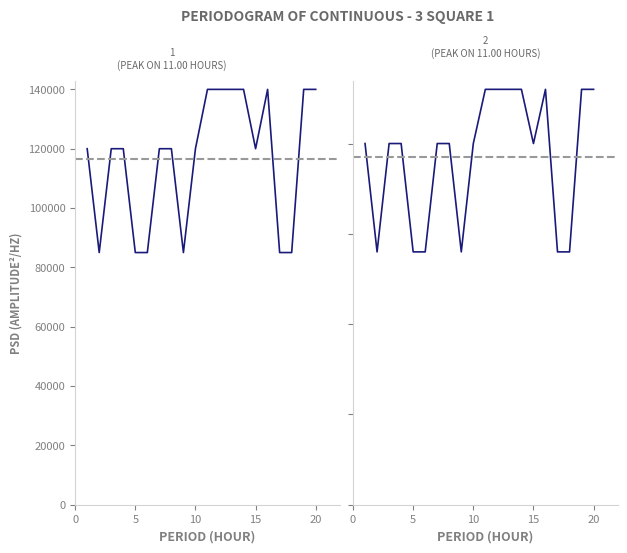

Is this an area chart (filled region under the line)?

No